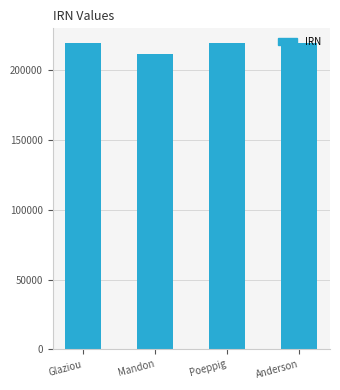

What is the label of the 2nd bar from the left?

Mandon